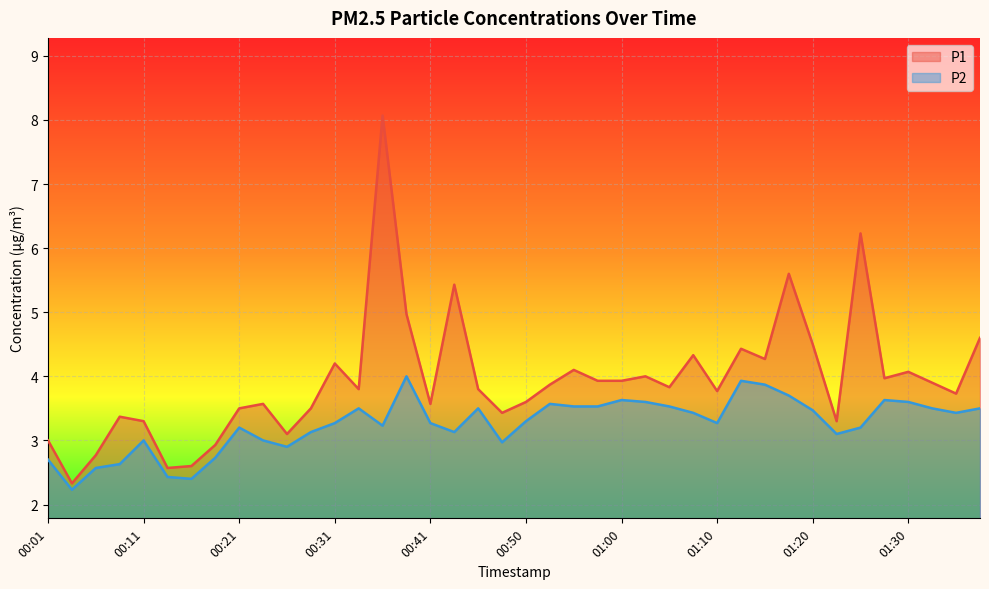

At which label does P1 first exceed 3?

00:09